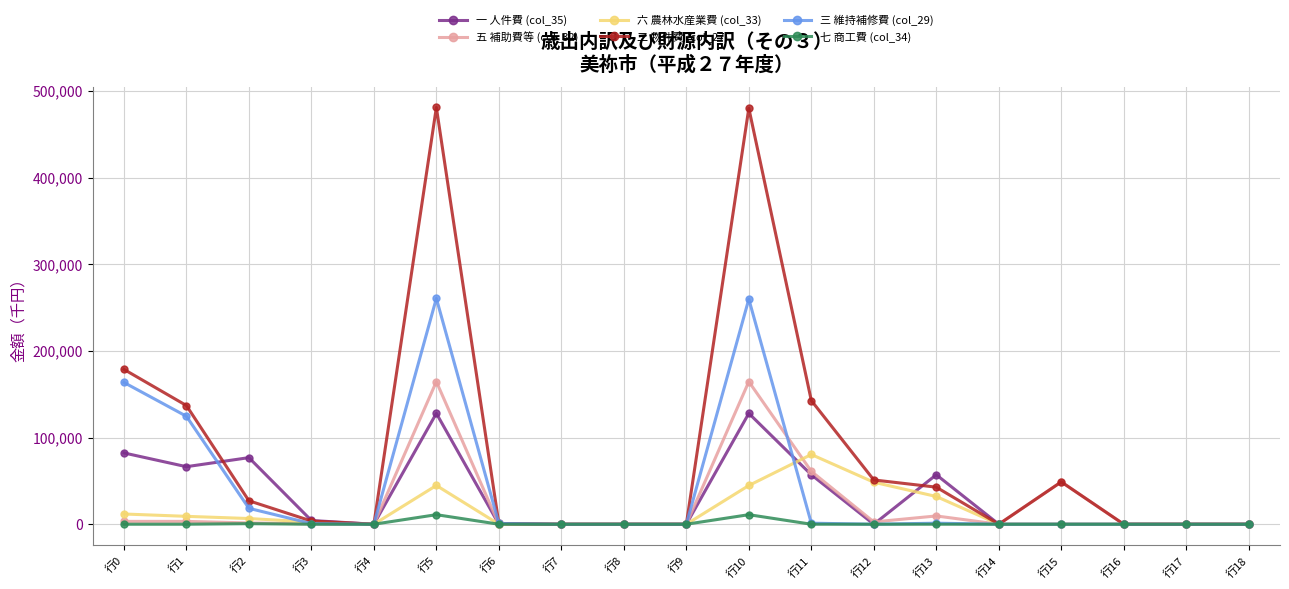

Where is the first local maximum for 三 維持補修費 (col_29)?

行5